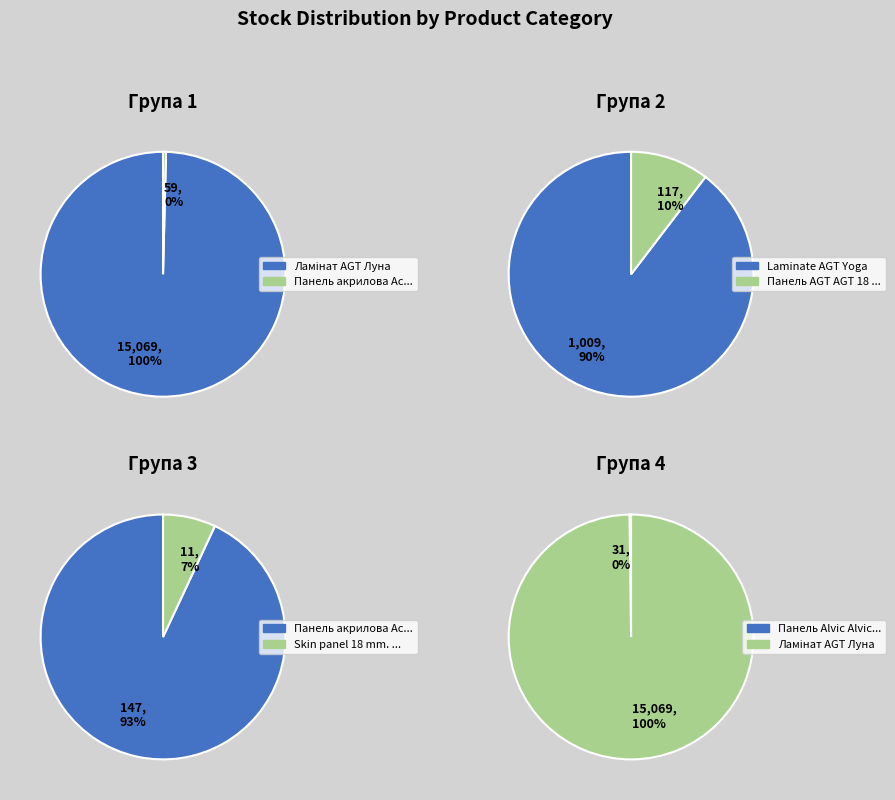

Rank the categories by value from highest to lowest.

Ламінат AGT Луна, Laminate AGT Yoga, Панель акрилова Acrylic 19 мм. Уні плюс, Панель AGT AGT 18 мм. Верайті, Панель акрилова Acrylic 18 мм. Уні плюс, Панель Alvic Alvic 18 мм. Мінерва, Skin panel 18 mm. Miro